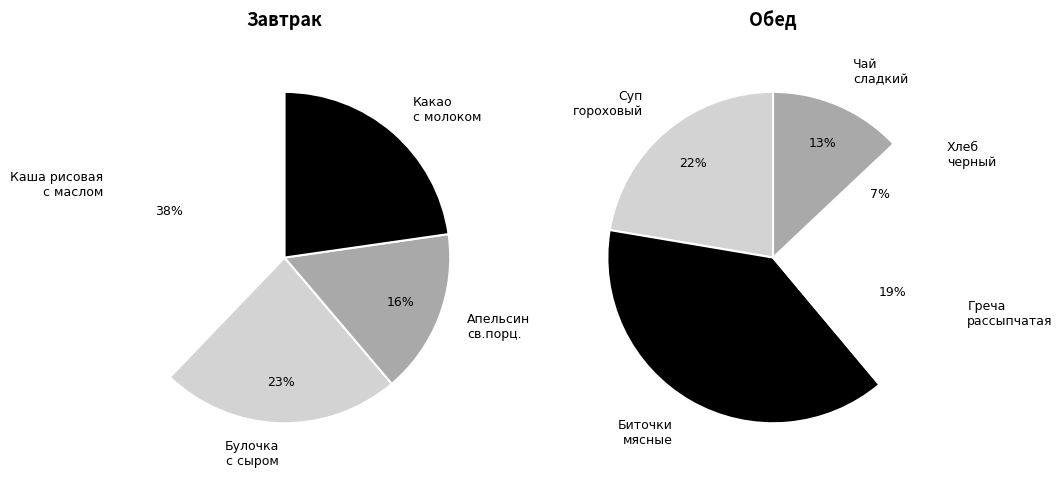

Is there any slice that represents more than half of the pie?

No